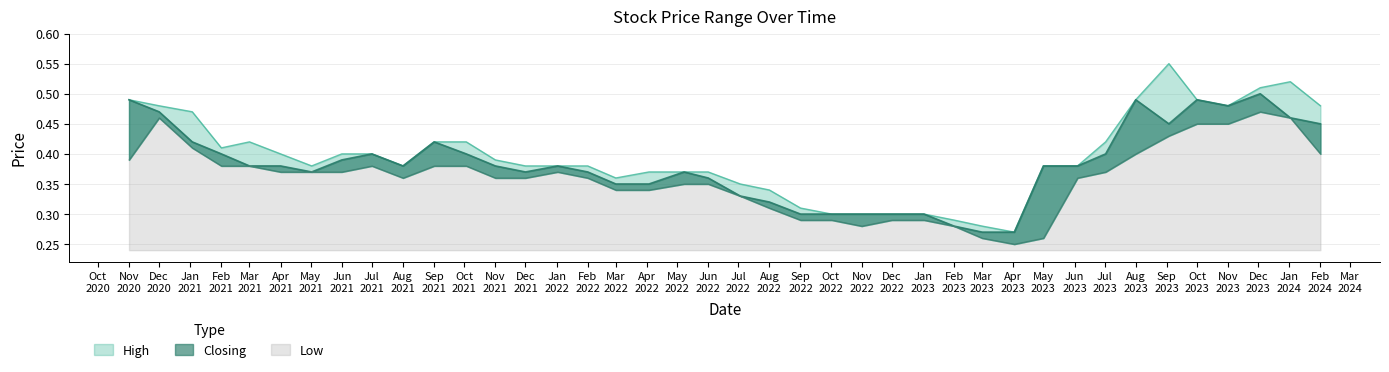

True or false: Low and Closing cross at least once.

False